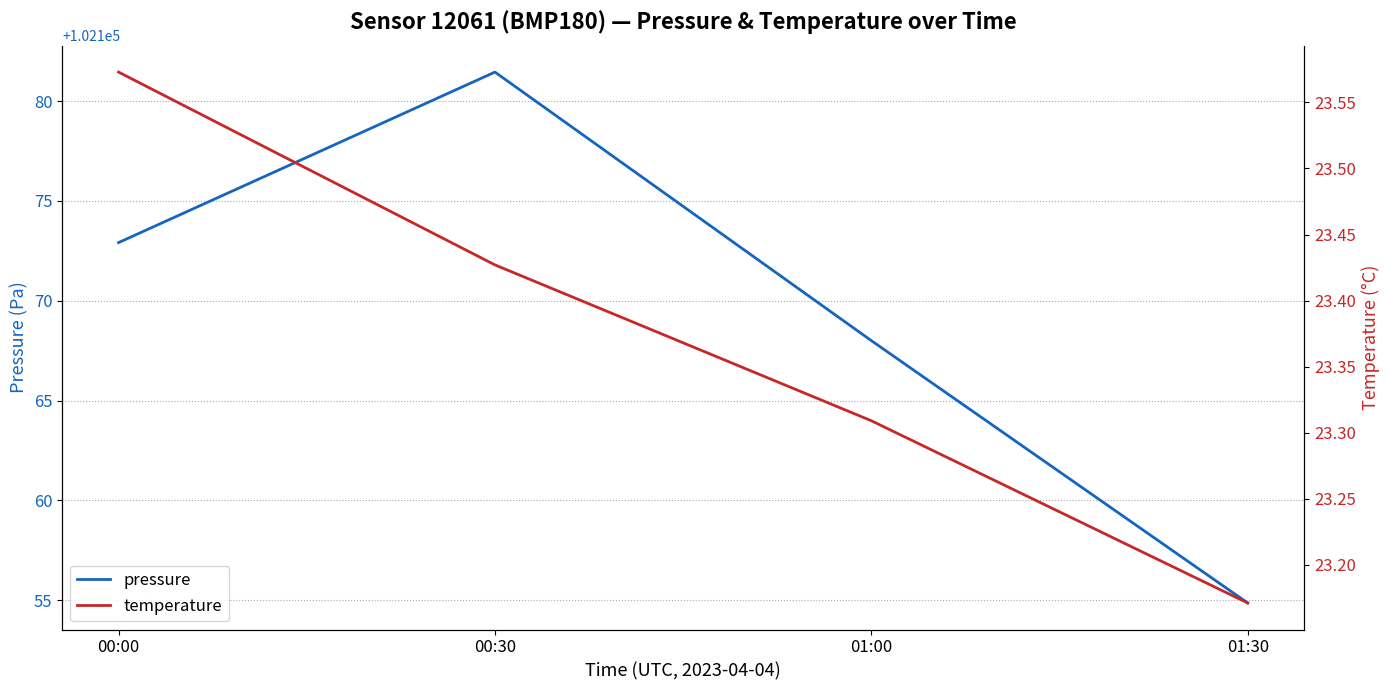

How many series are shown in this chart?

2